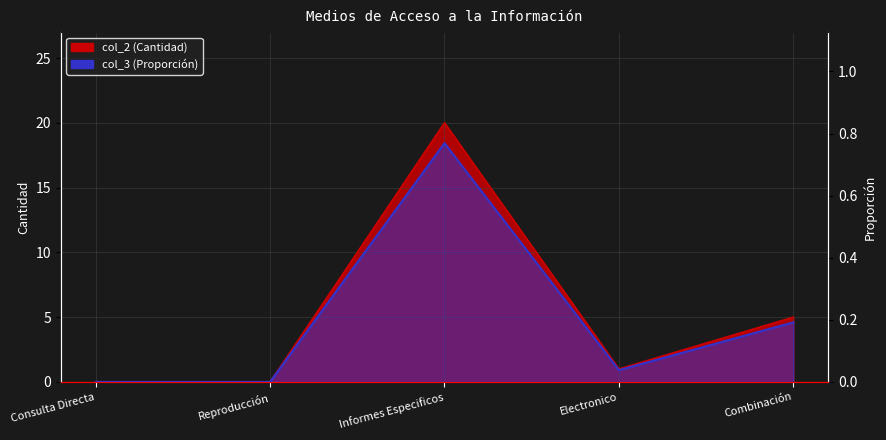

Reading left to right, transcribe all the data shown in this chart.

col_2: Consulta Directa=0.0	Reproducción=0.0	Informes Especificos=20.0	Electronico=1.0	Combinación=5.0
col_3: Consulta Directa=0.0	Reproducción=0.0	Informes Especificos=0.8	Electronico=0.0	Combinación=0.2